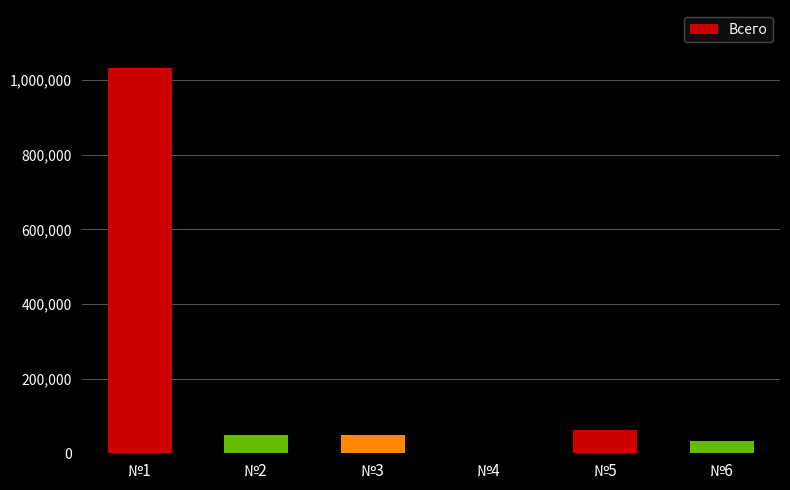

What is the change in value from №1 to №3?

-984843.5